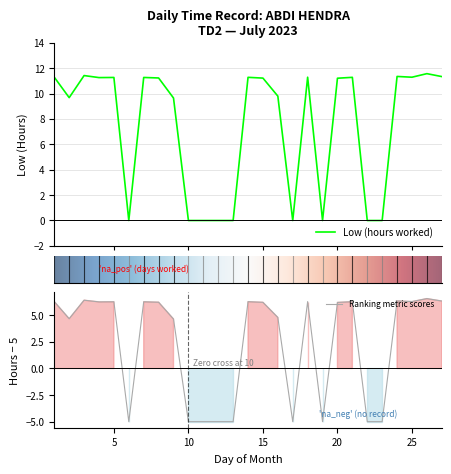

What is the value of the 27th point from the left?

11.3